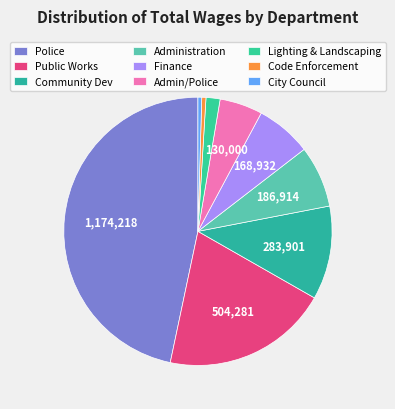

How many segments does this pie chart have?

9